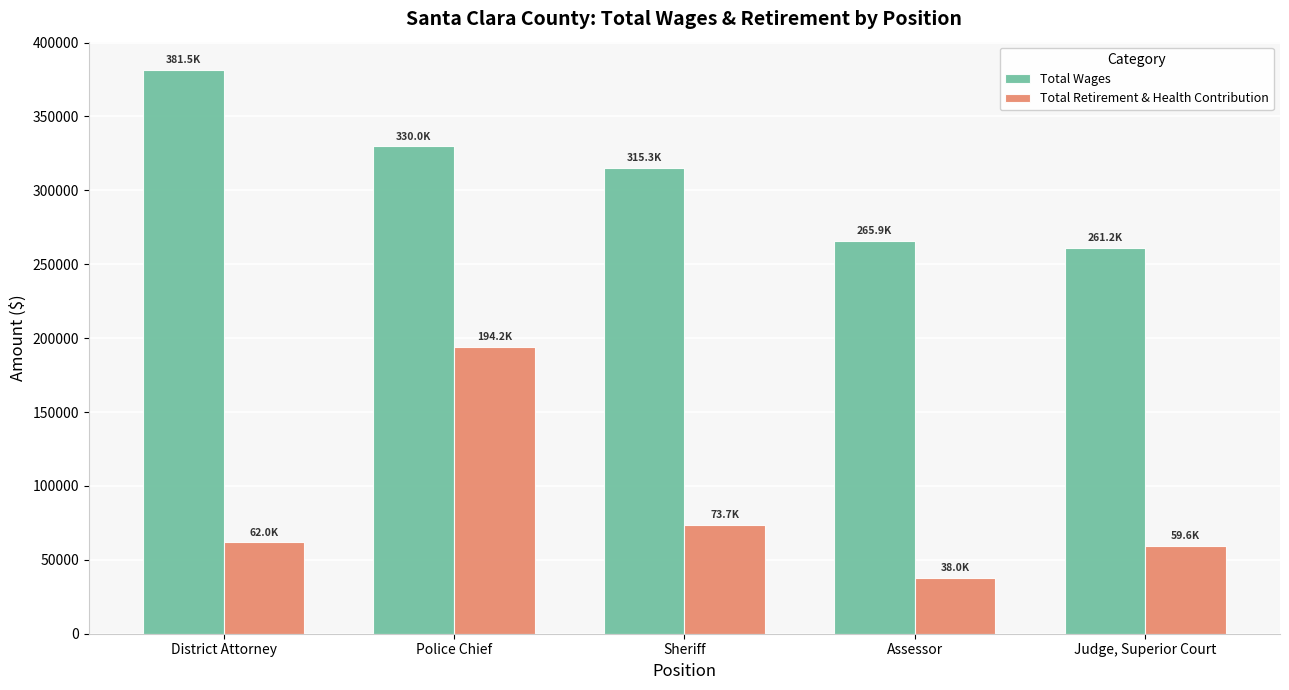

Read the Total Wages value at District Attorney.

381528.0